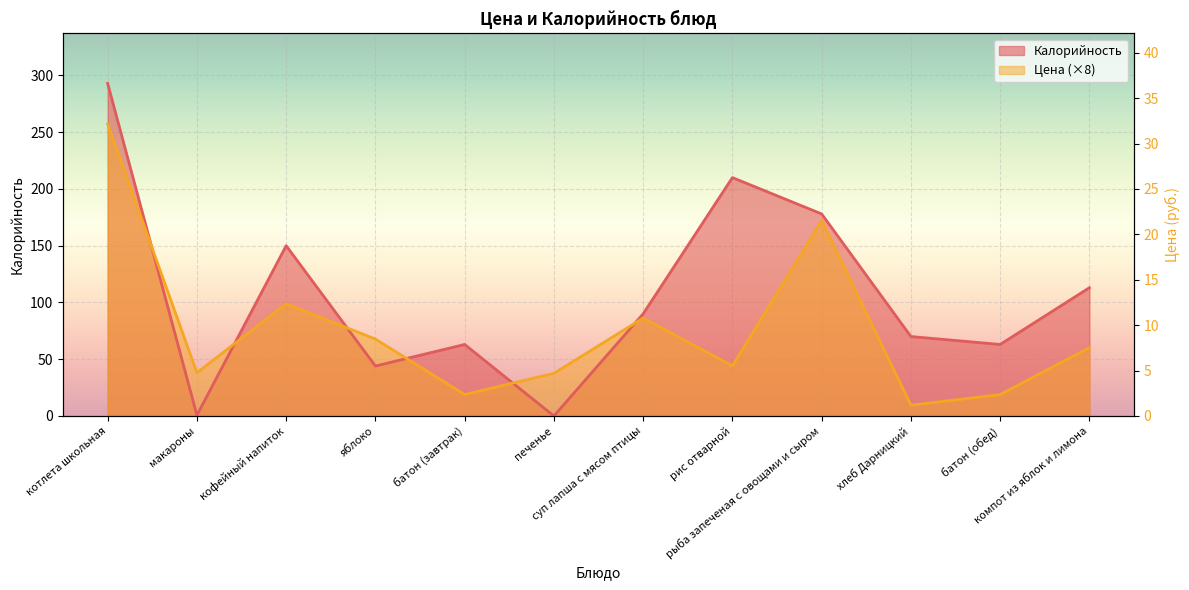

What is the sum of all Калорийность values?

1274.7